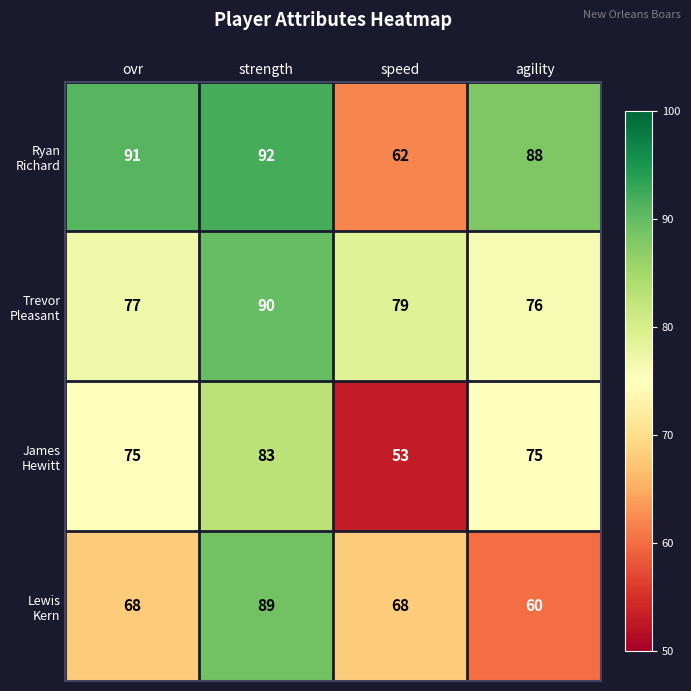

At which category does the chart reach its peak across all series?

strength